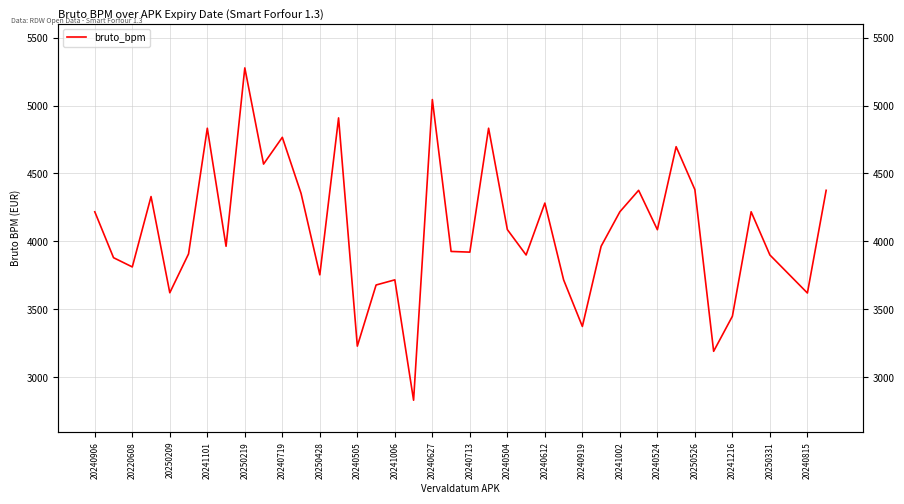

How many points are higher than both their immediate neighbors (excluding endpoints)?

12